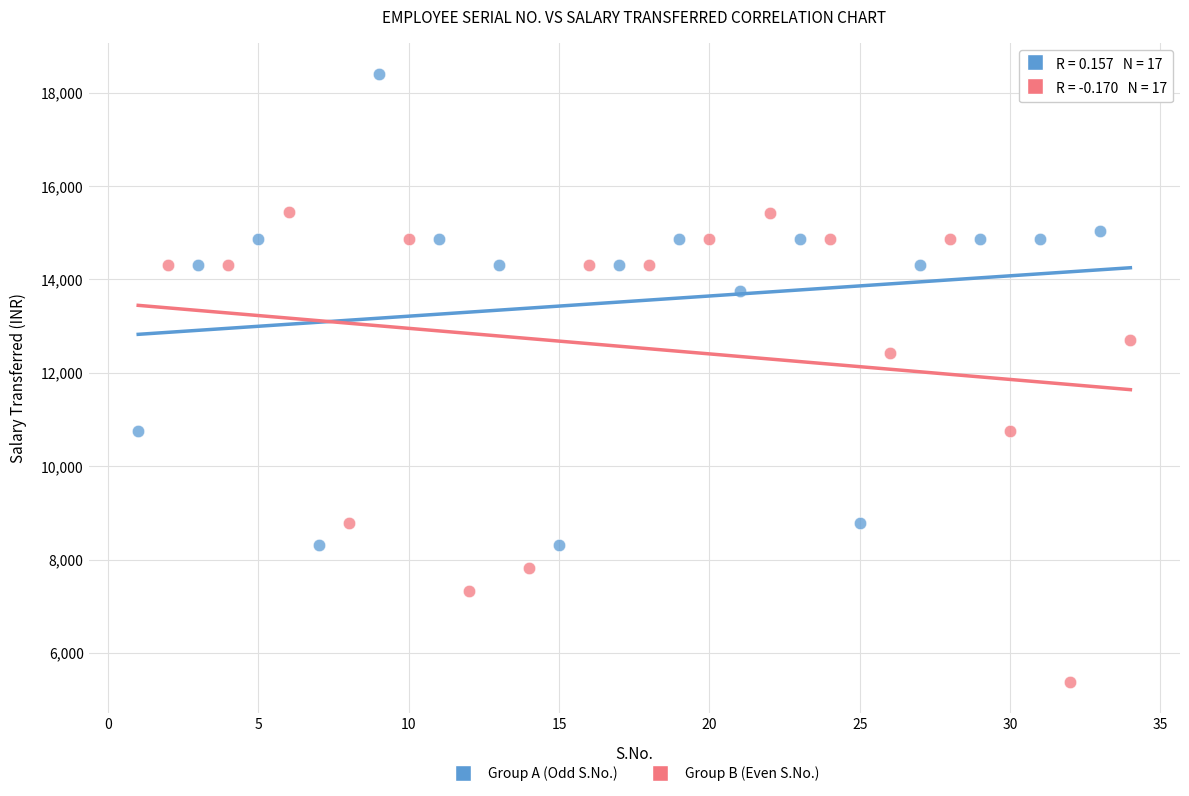

Which series contains the lowest Y value?

Group B (Even S.No.)